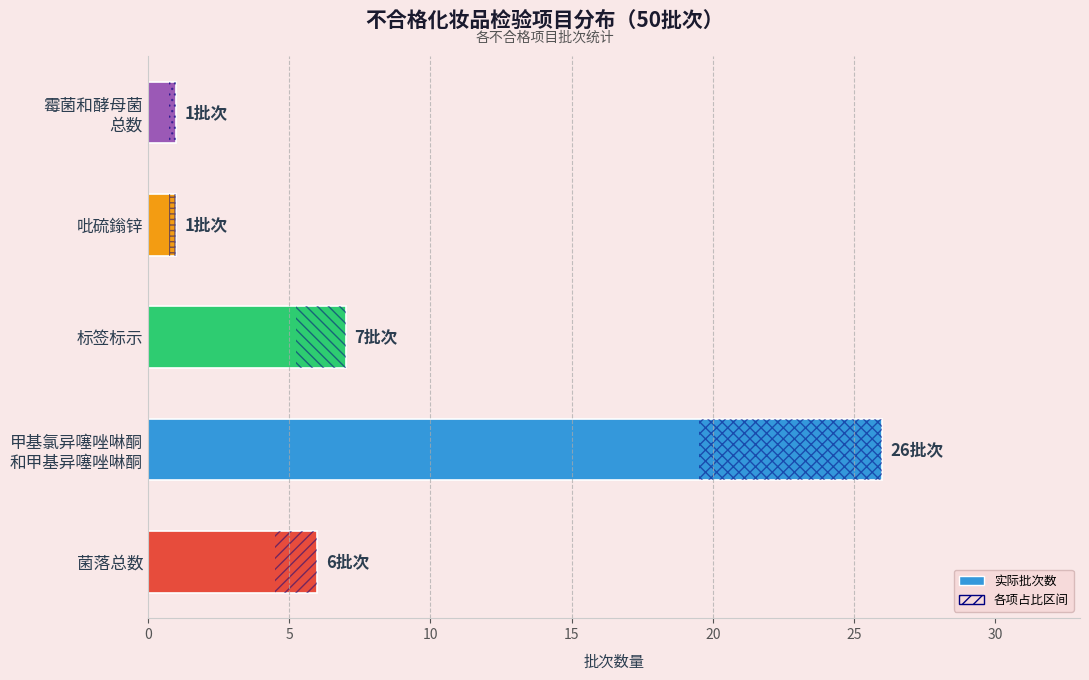

Reading top to bottom, list all the values displayed in this chart.

1	1	7	26	6